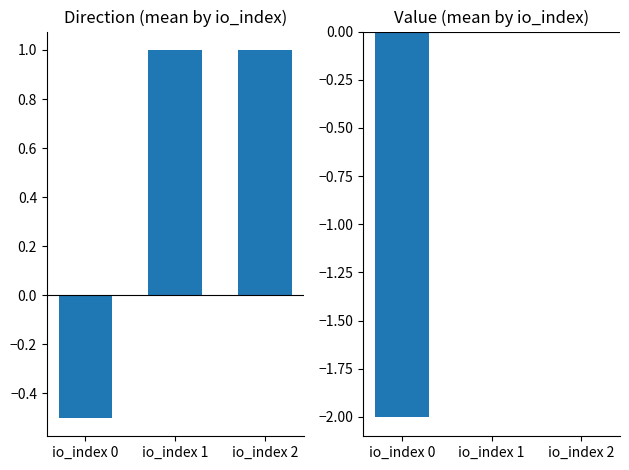

What is the difference between the second highest and minimum values in the value series?

2.0